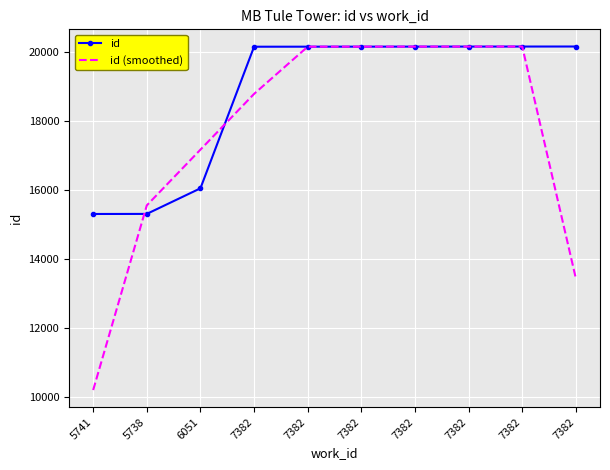

Reading left to right, list all the values displayed in this chart.

id: 5741=15297.0	5738=15299.0	6051=16040.0	7382=20140.0	7382=20141.0	7382=20142.0	7382=20143.0	7382=20144.0	7382=20145.0	7382=20146.0
id (smoothed): 5741=10198.7	5738=15545.3	6051=17159.7	7382=18773.7	7382=20141.0	7382=20142.0	7382=20143.0	7382=20144.0	7382=20145.0	7382=13430.3